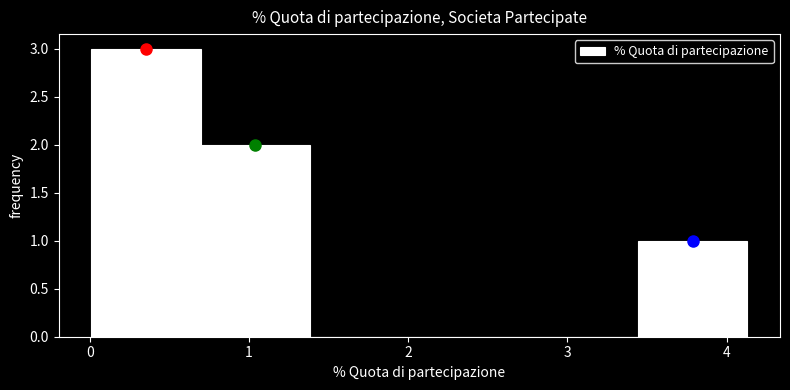

Over which range of the x-axis is the bar tallest?

0.0 to 0.7